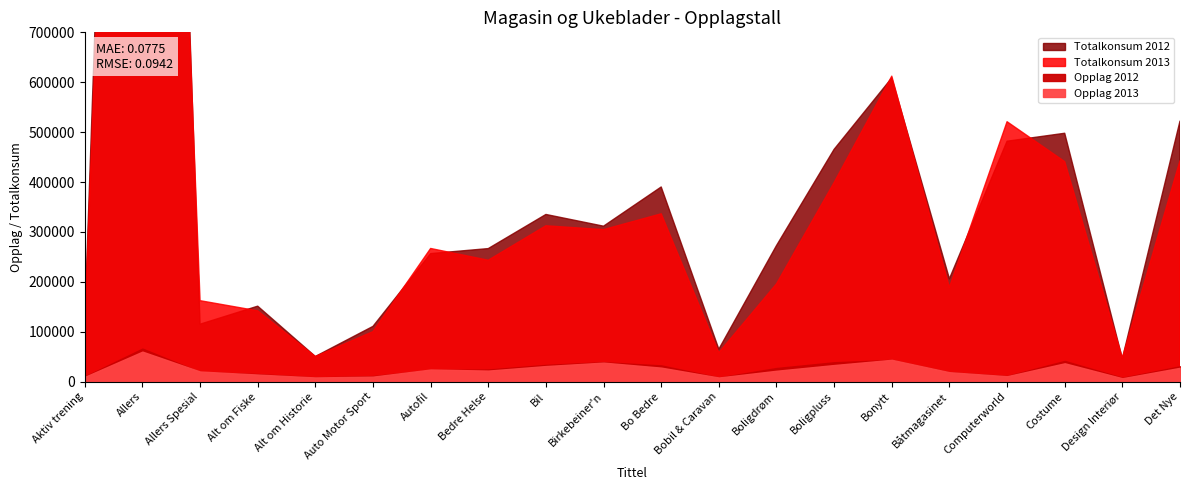

What is the value of the Opplag 2012 point at the 18th from the left?

41478